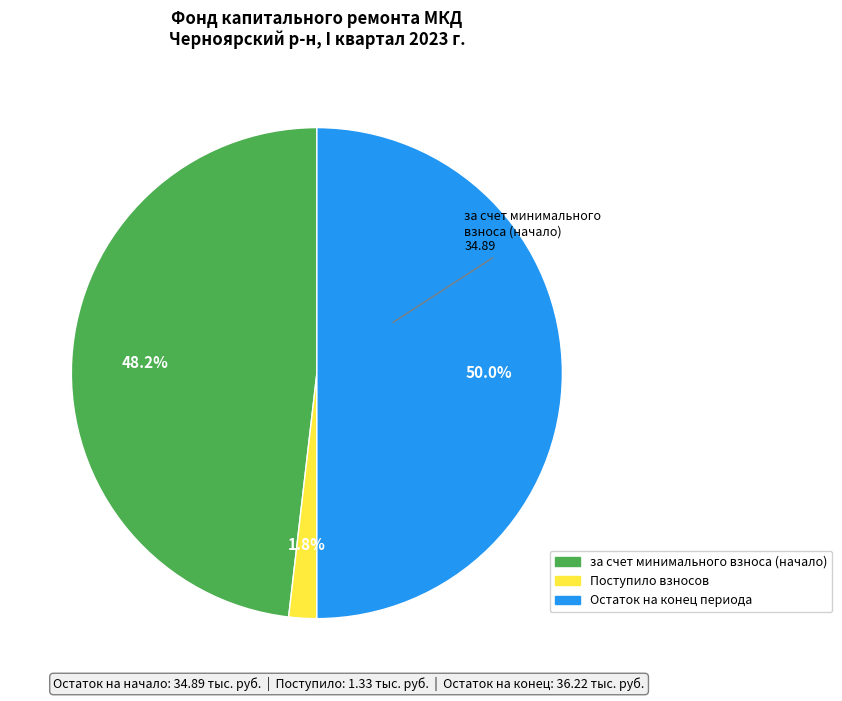

Rank the categories by value from highest to lowest.

Остаток на конец периода, за счет минимального взноса (начало), Поступило взносов